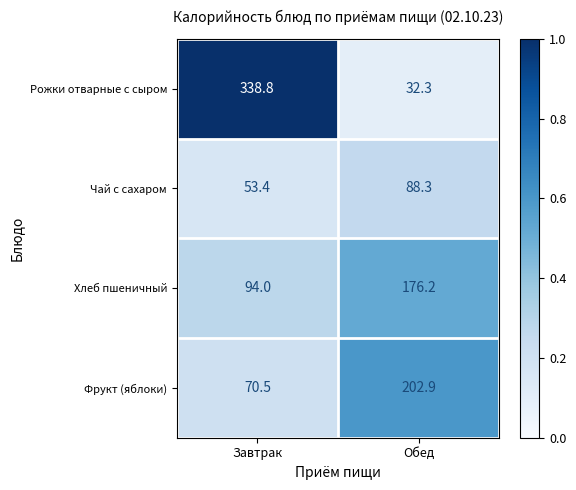

At Завтрак, list the series in order from largest to smallest.

Рожки отварные с сыром, Хлеб пшеничный, Фрукт (яблоки), Чай с сахаром